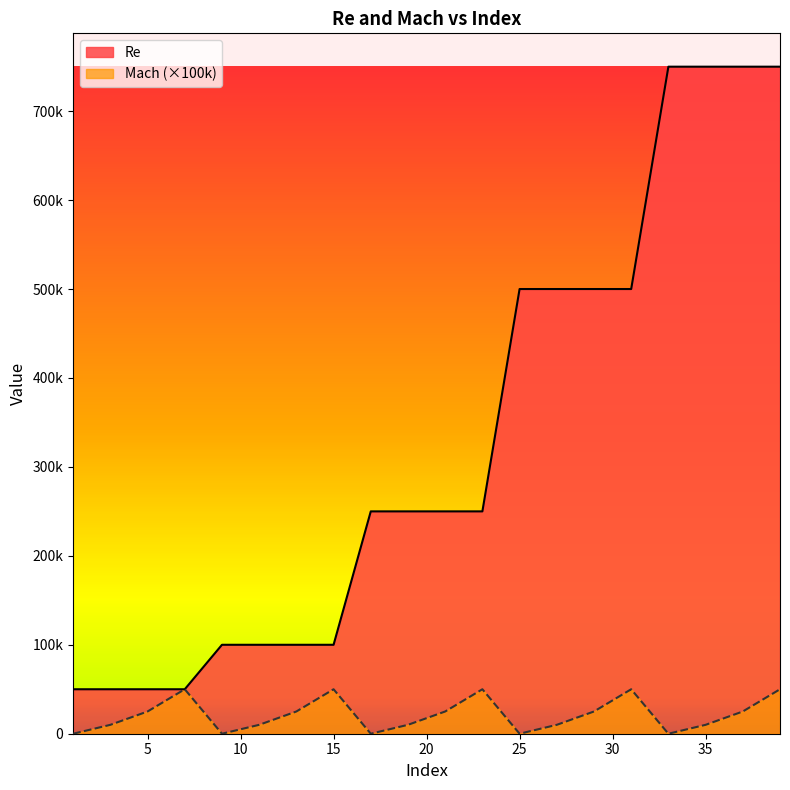

Where is Re nearest to the value 400000?

25